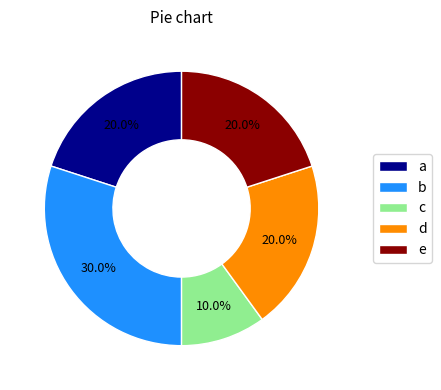

Is d the majority of the pie?

No